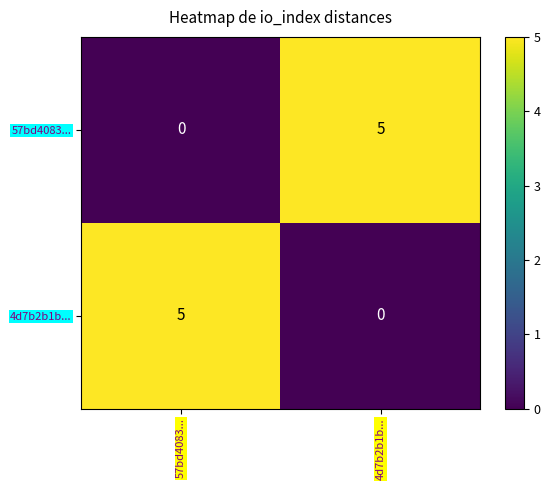

The 57bd4083... series shows 0 at 57bd4083.... True or false?

True